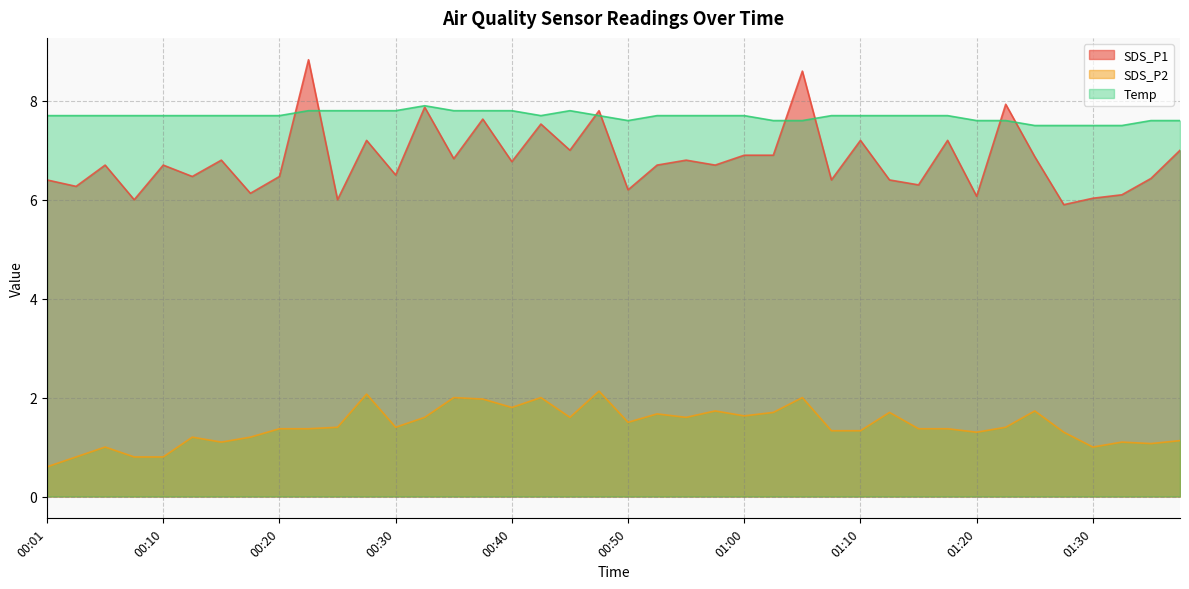

What is the difference between the Temp values at 00:55 and 00:25?

0.1